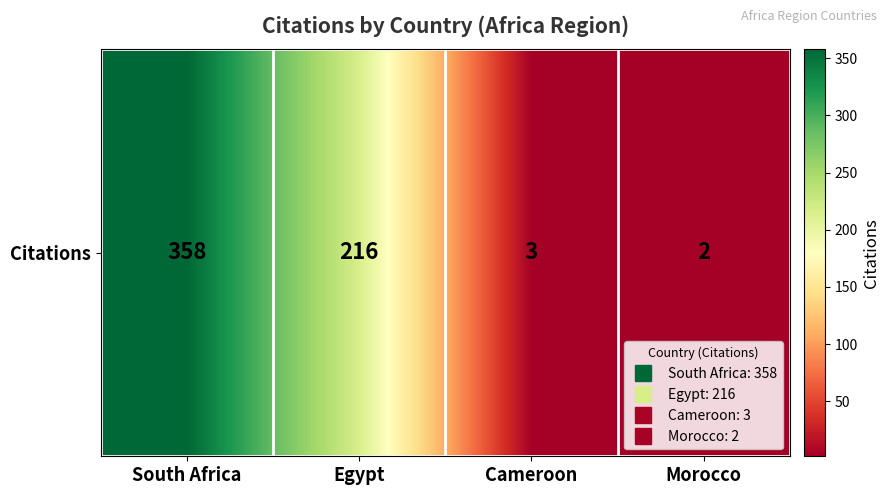

What is the smallest value displayed?

2